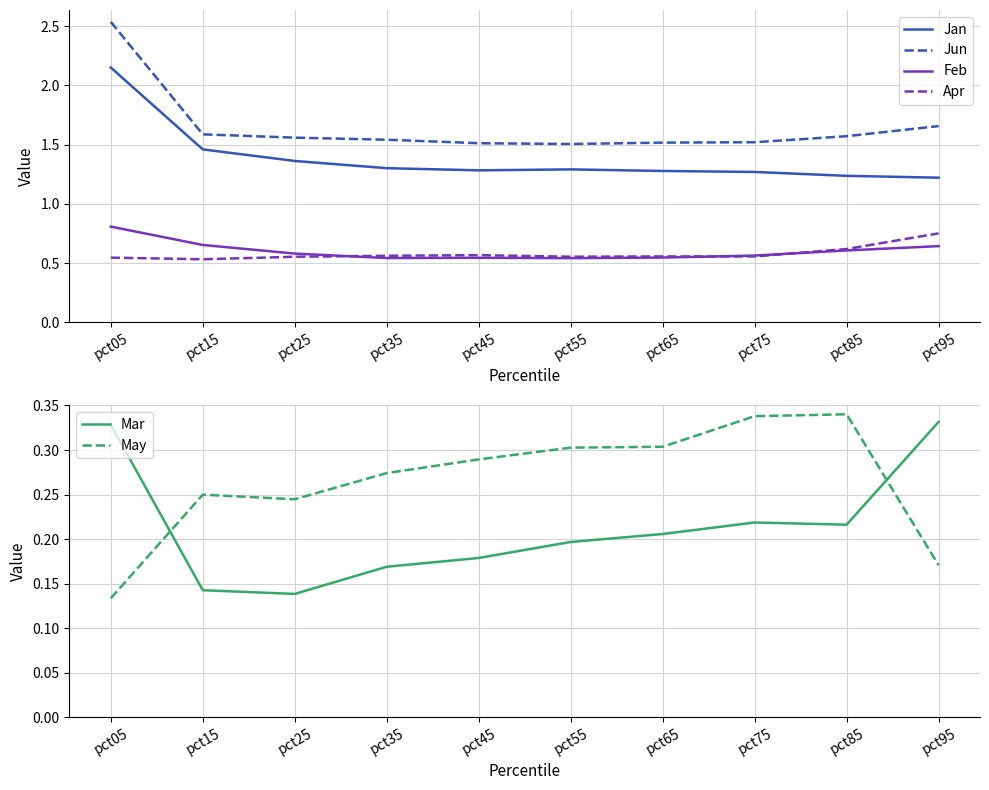

True or false: May and Mar cross at least once.

True